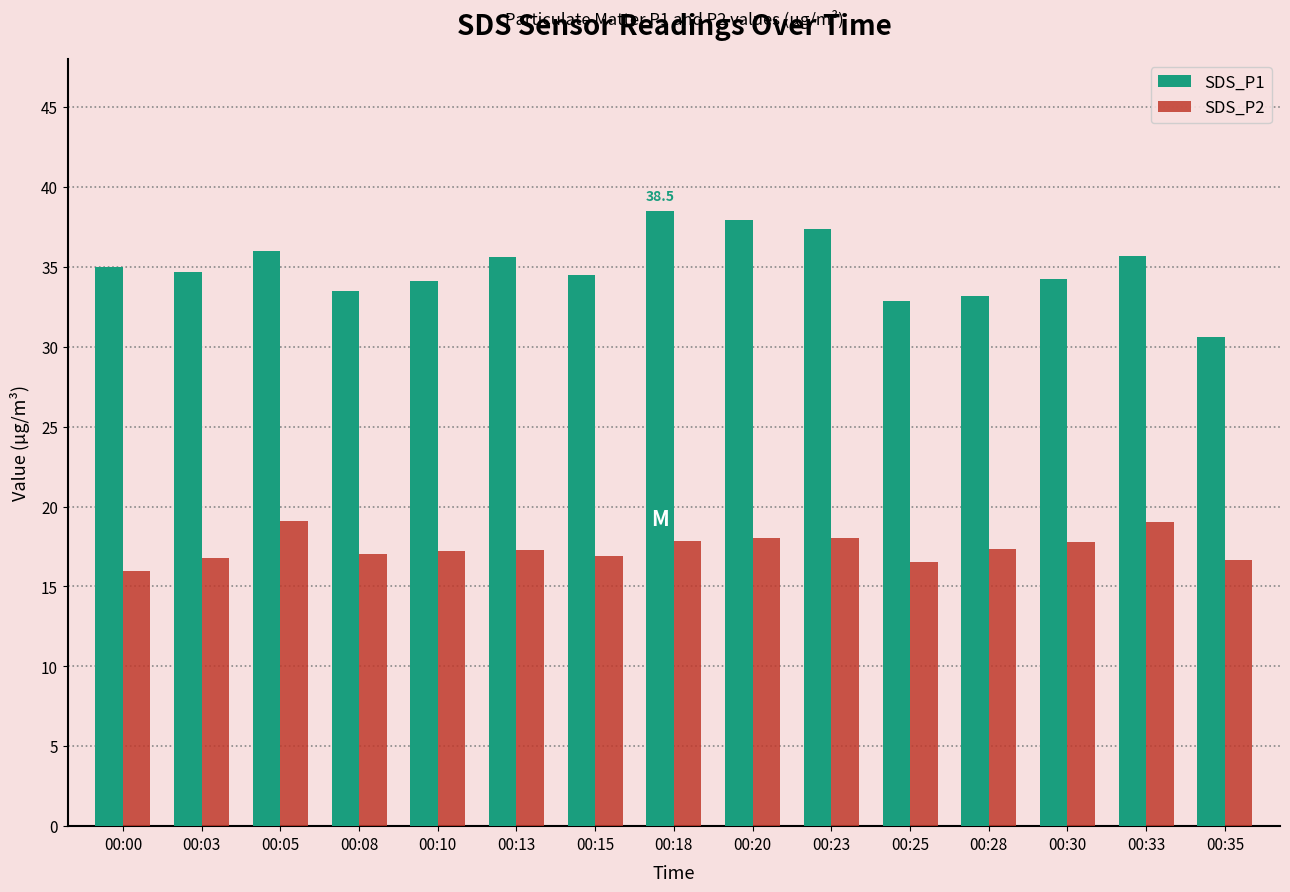

What is the average value of the SDS_P2 series?

17.4